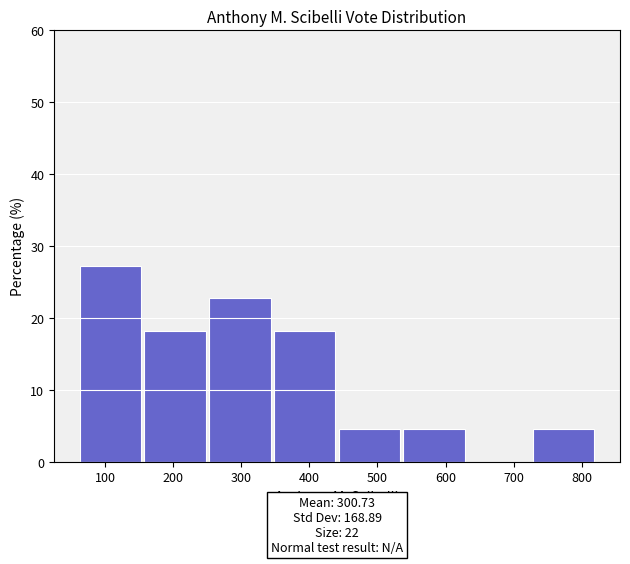

Which range on the x-axis has the tallest bar?

63 to 158